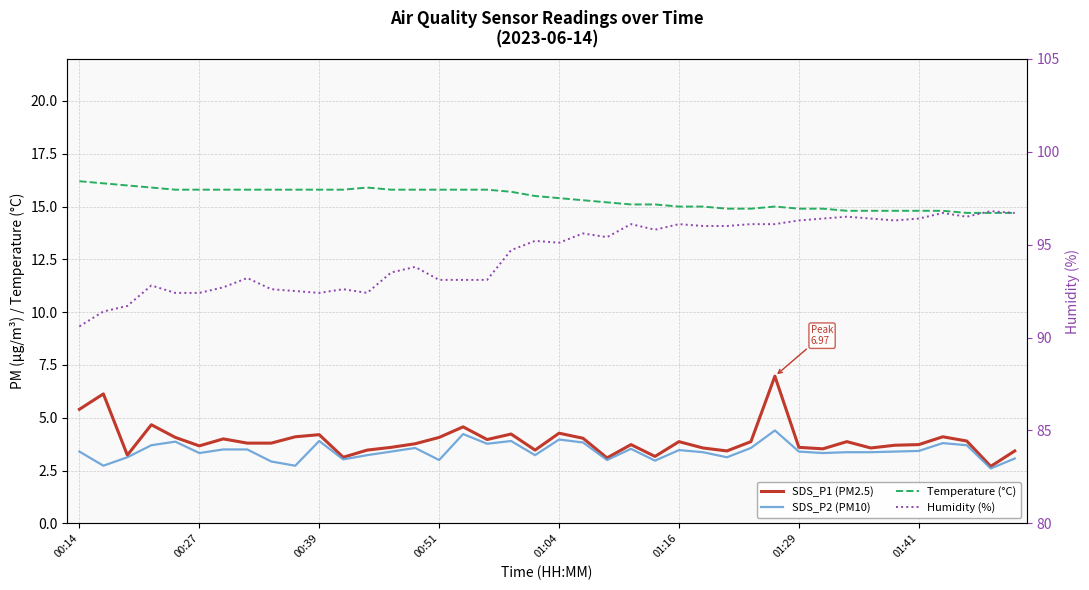

What is the difference between the highest and lowest values at 00:39?

88.5